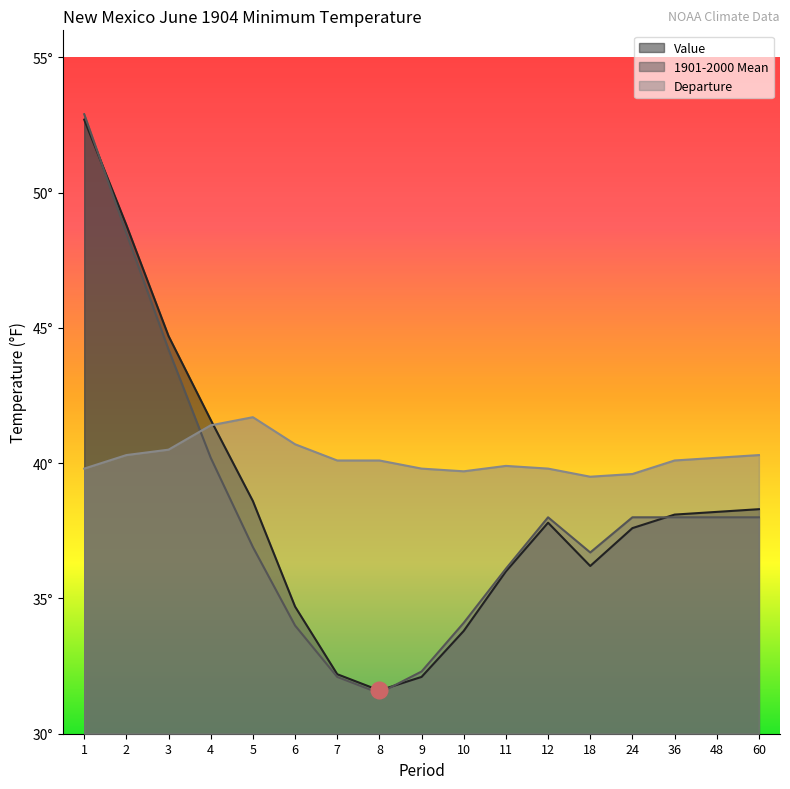

What is the average value of the 1901-2000 Mean series?

38.2